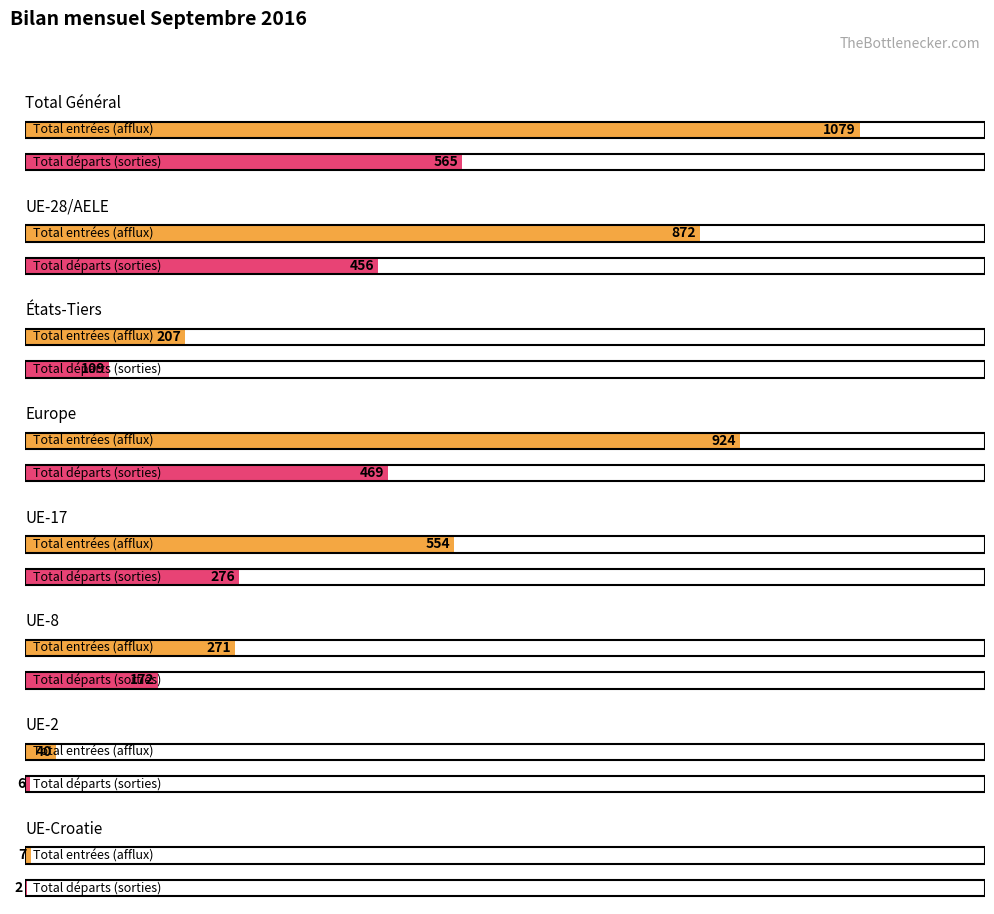

Where does the Total départs (sorties) series first go above 52?

Total Général